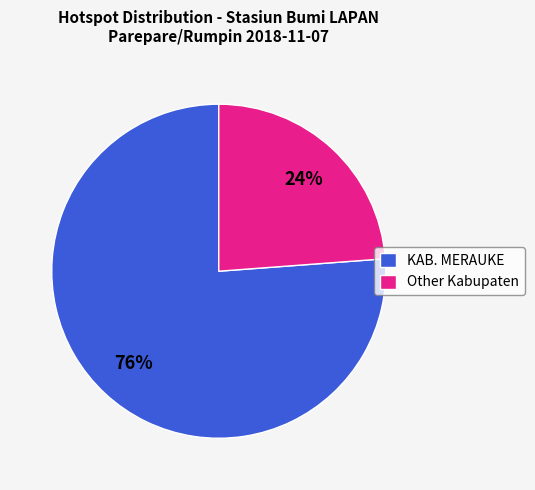

To the nearest percent, what is the average slice percentage?

50%